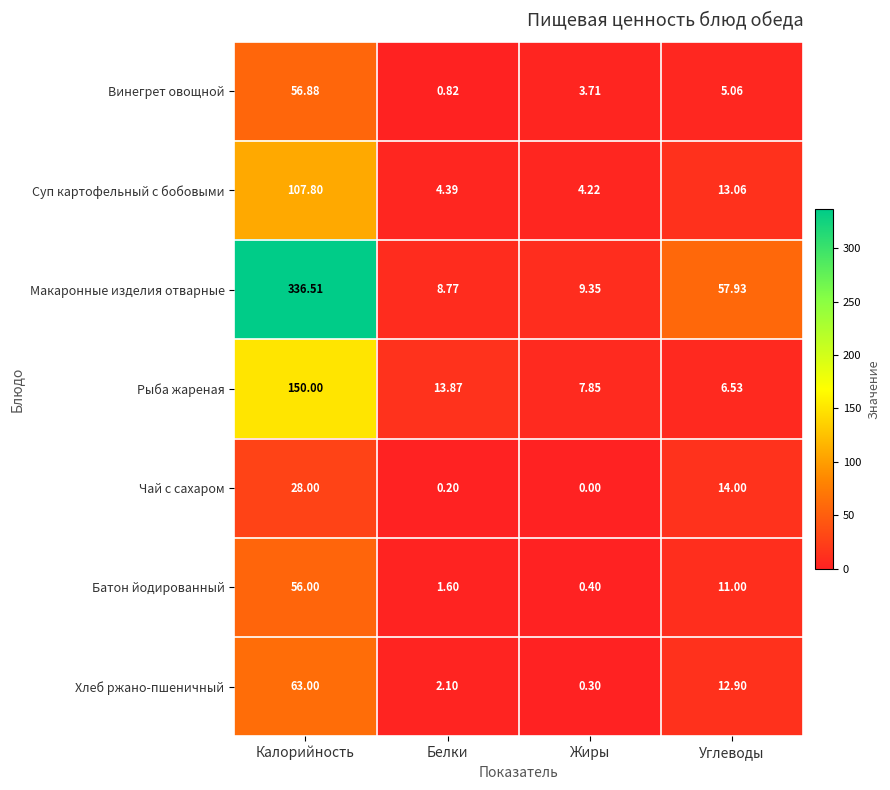

Rank the categories by Чай с сахаром value from highest to lowest.

Калорийность, Углеводы, Белки, Жиры